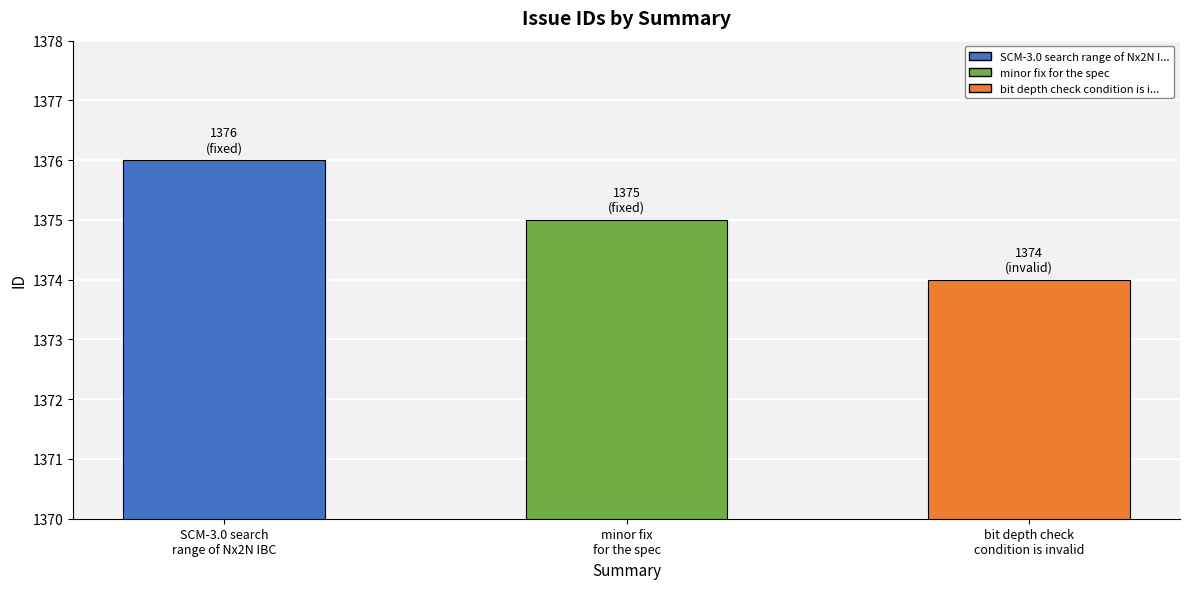

Reading left to right, transcribe all the data shown in this chart.

SCM-3.0 search
range of Nx2N IBC=1376	minor fix
for the spec=1375	bit depth check
condition is invalid=1374